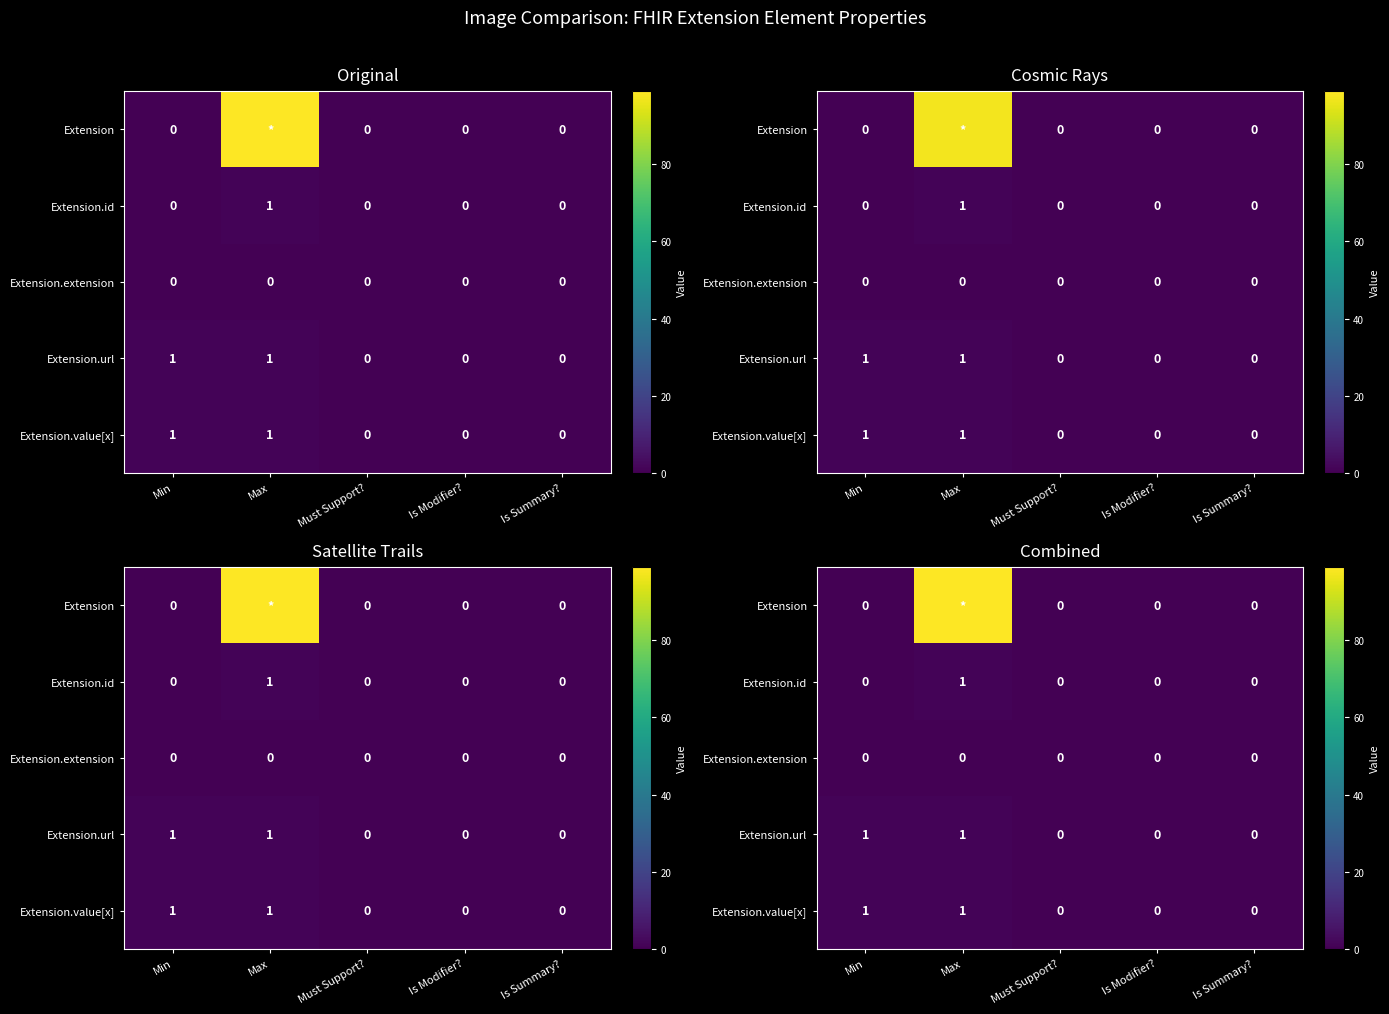

Rank the categories by Extension.value[x] value from lowest to highest.

Must Support?, Is Modifier?, Is Summary?, Min, Max